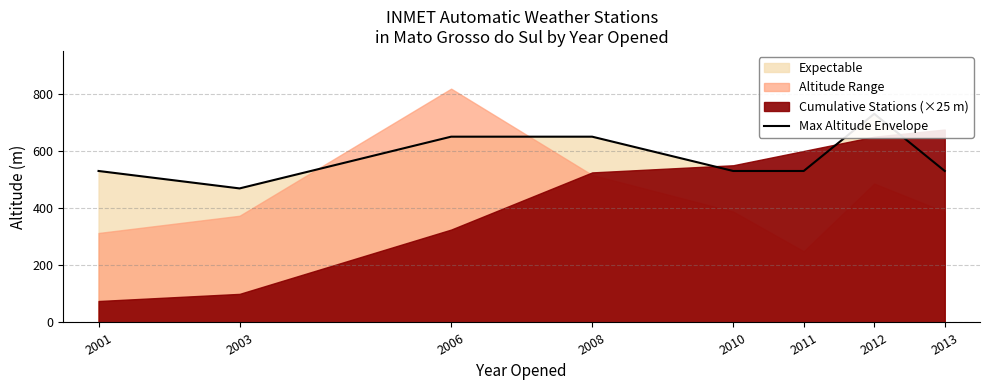

The chart shows a value of 650 at 2008. True or false?

True